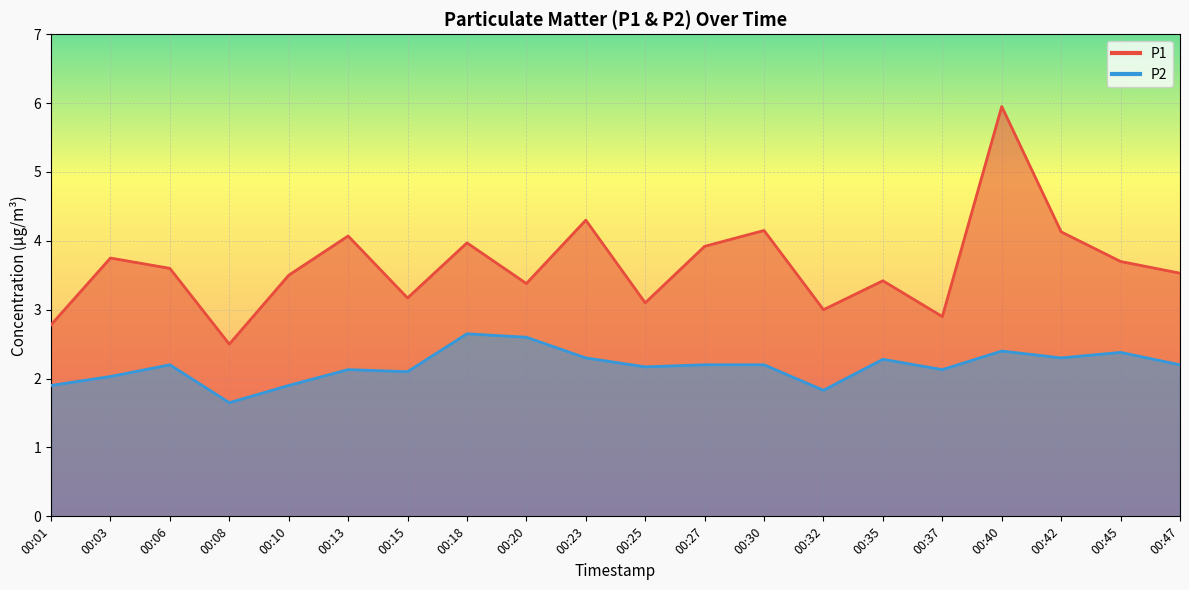

What are all the series names shown in the legend?

P1, P2